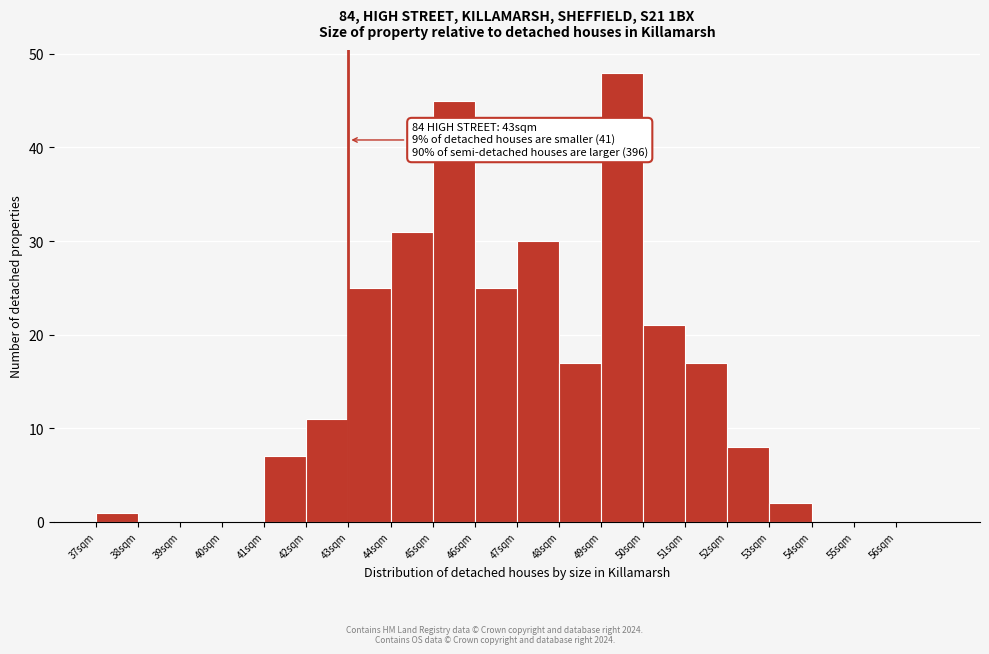

Which range on the x-axis has the tallest bar?

49 to 50